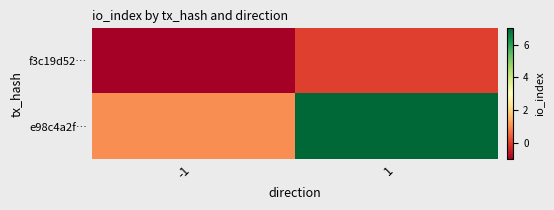

What is the difference between the highest and lowest values at -1?

2